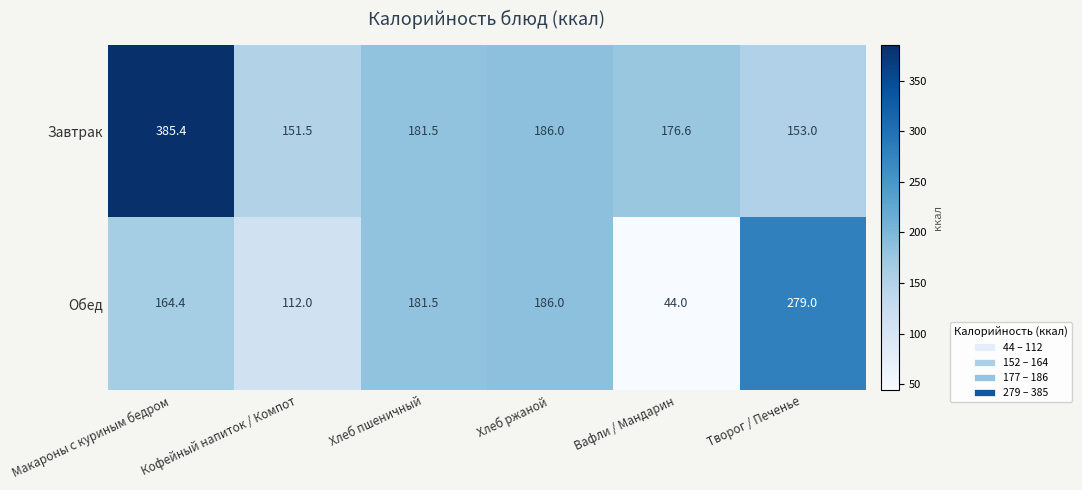

At which category does the chart reach its peak across all series?

Макароны с куриным бедром